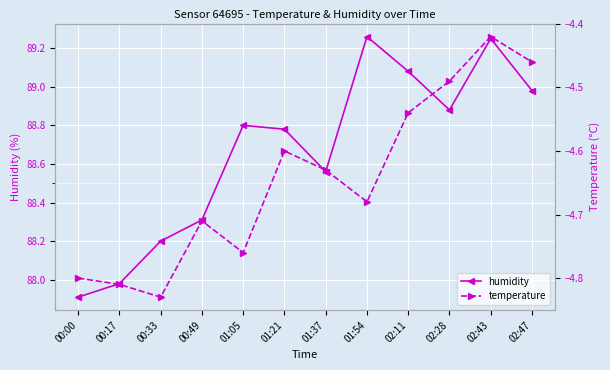

True or false: humidity and temperature intersect in this chart.

False